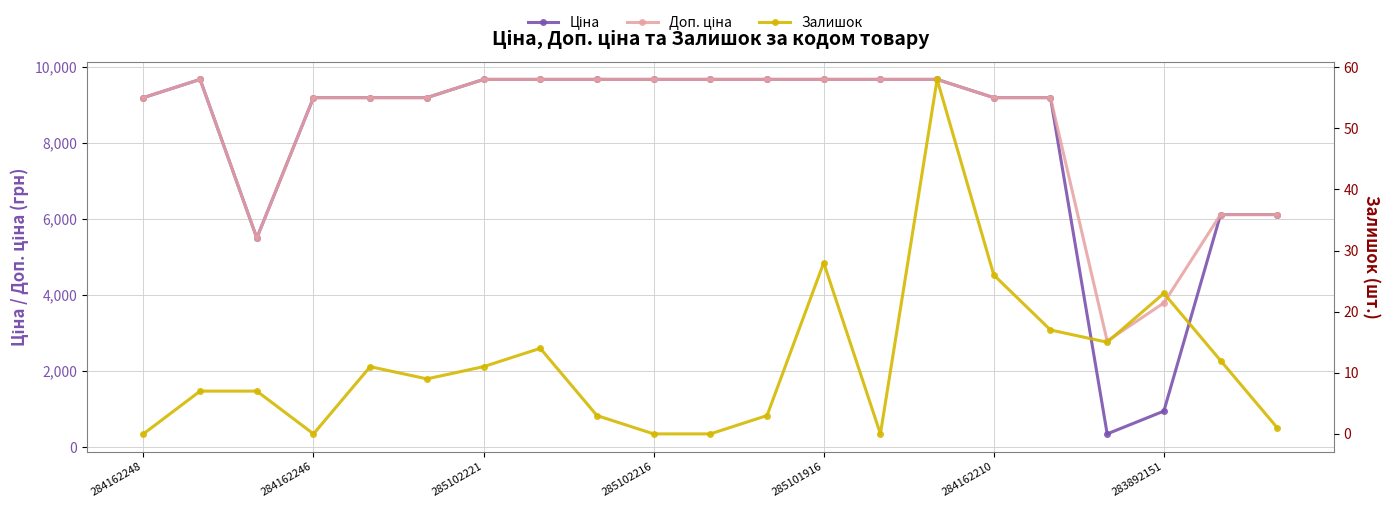

True or false: Доп. ціна and Ціна cross at least once.

False